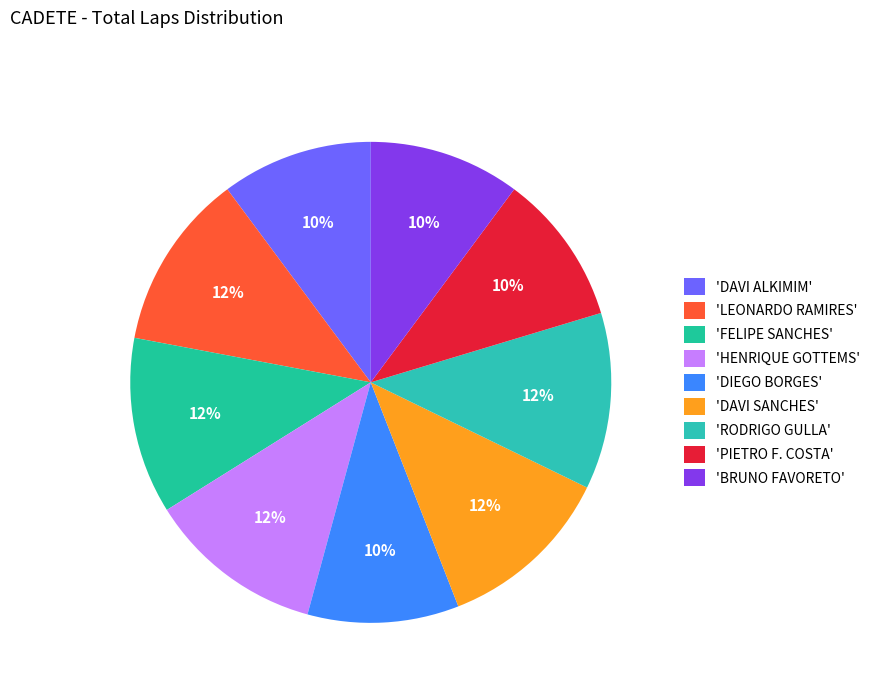

To the nearest percent, what is the average slice percentage?

11%